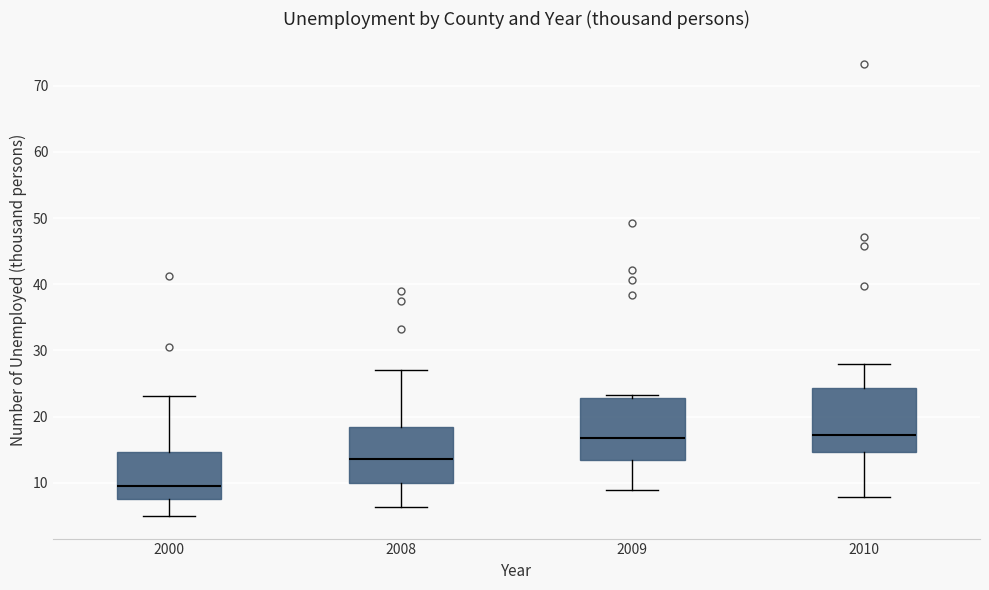

Reading left to right, read every box against the y-axis: the position of its median line, the range the box covers, and the ends of its whiskers. The values are not printed on the chart, so give them approximately, as read against the axis.

2000: median 10, box 8 to 15, whiskers 5 to 23
2008: median 14, box 10 to 18, whiskers 6 to 27
2009: median 17, box 13 to 23, whiskers 9 to 23 (just above the box's upper edge)
2010: median 17, box 15 to 24, whiskers 8 to 28